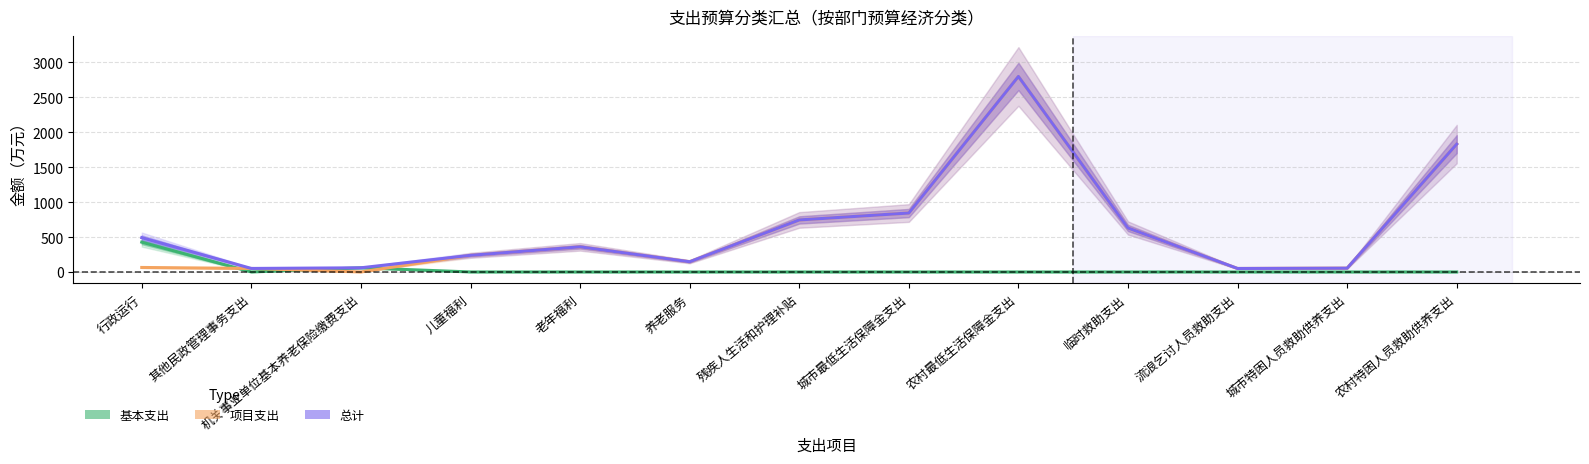

What is the difference between the second highest and minimum values in the 项目支出 series?

1831.4